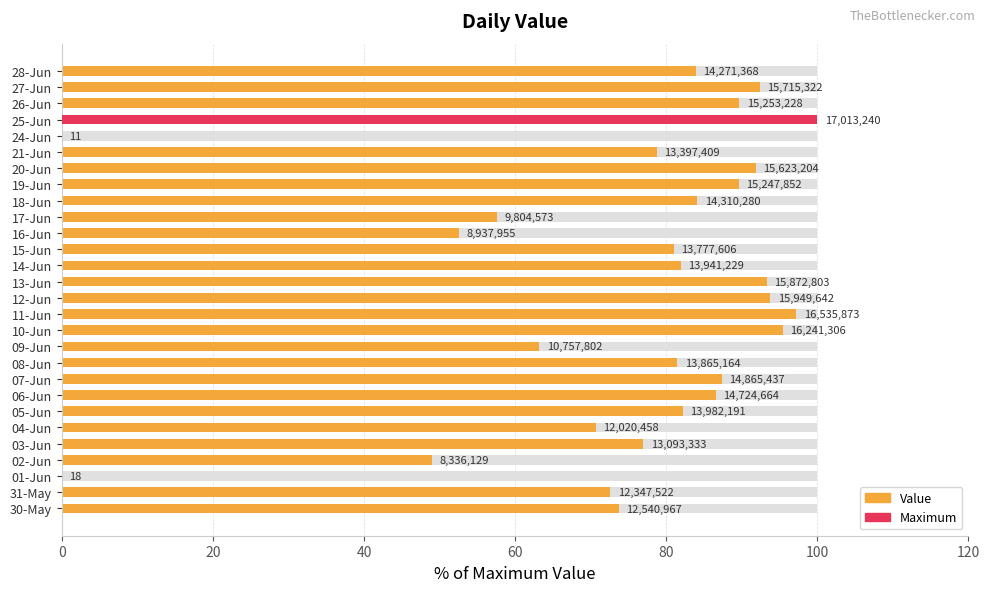

Does the chart contain any negative values?

No